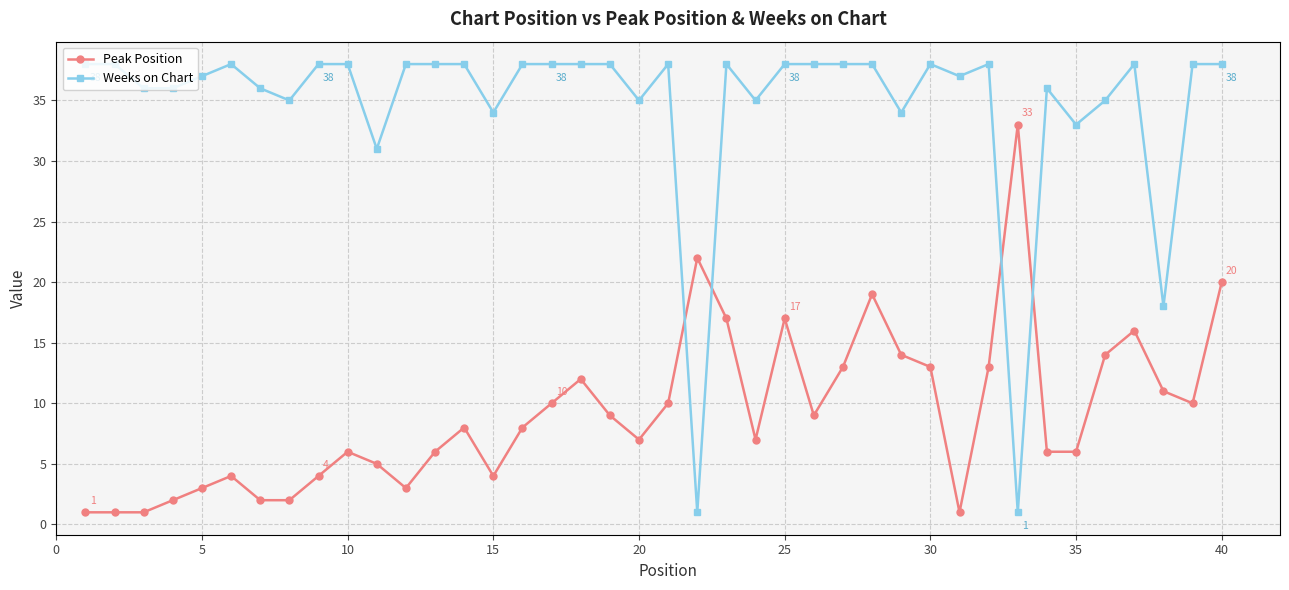

List the series in order of their overall mean, highest first.

Weeks on Chart, Peak Position